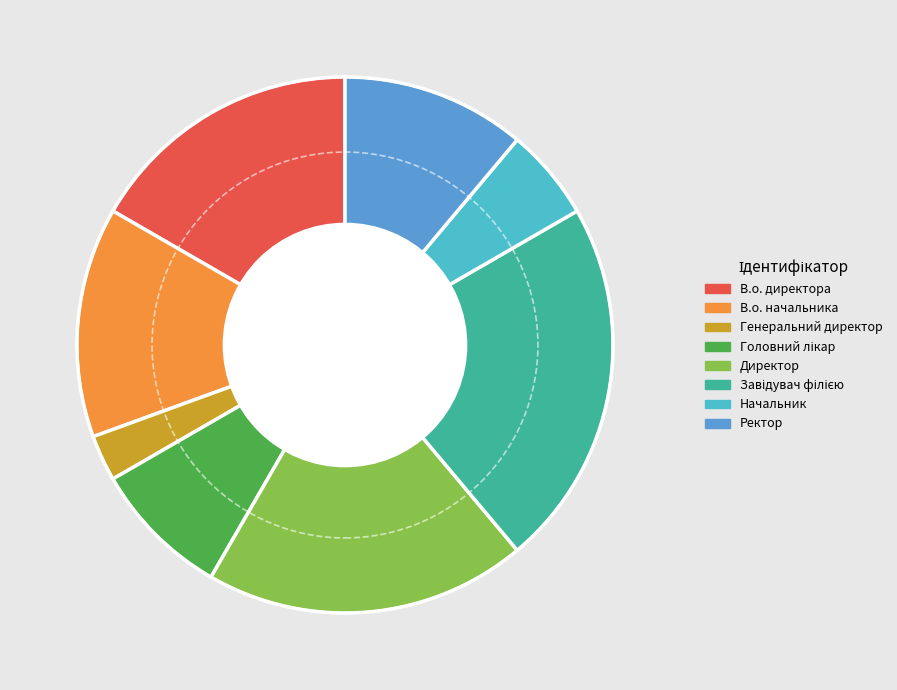

The Генеральний директор slice represents 3% of the pie. True or false?

True